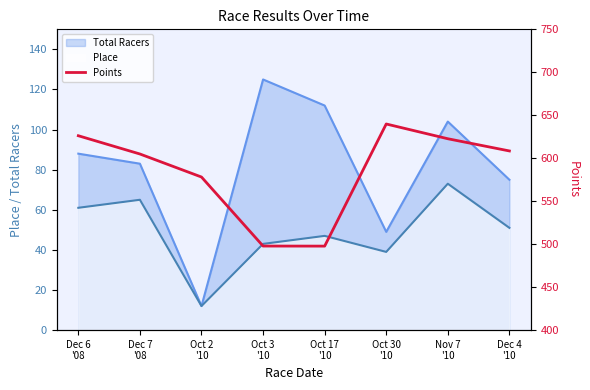

What is the value of the 8th point from the left?

608.5